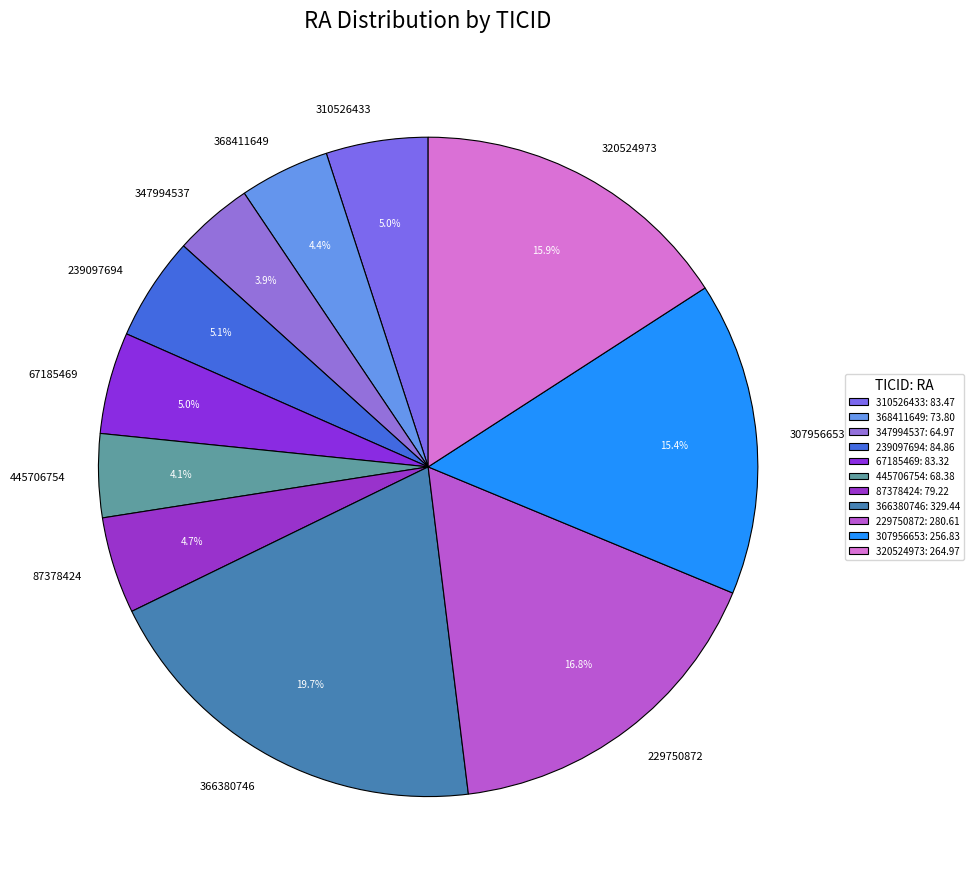

Approximately how many times larger is the value at 320524973 compared to 445706754?

3.9